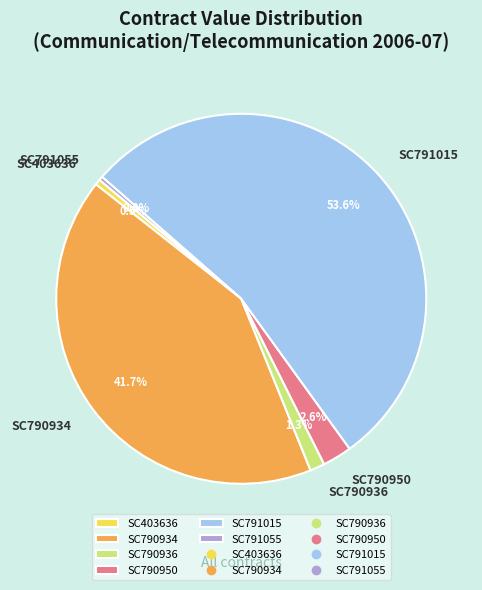

Does any single category account for the majority?

Yes